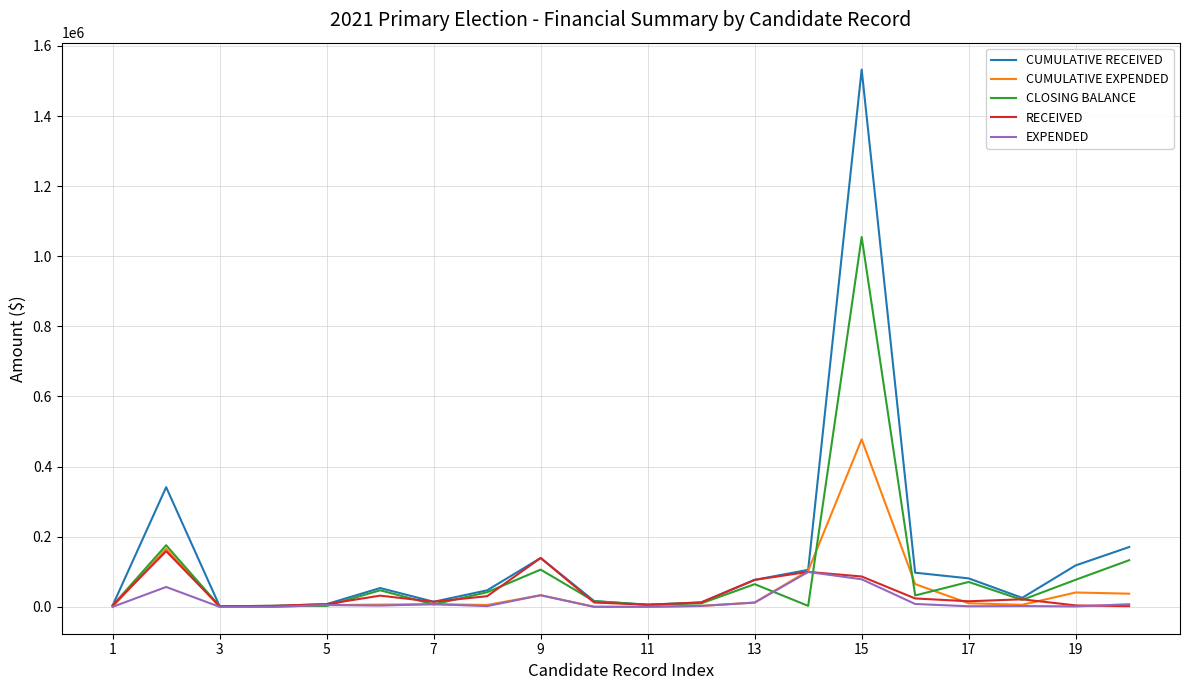

Which series has the widest spread of values?

CUMULATIVE RECEIVED